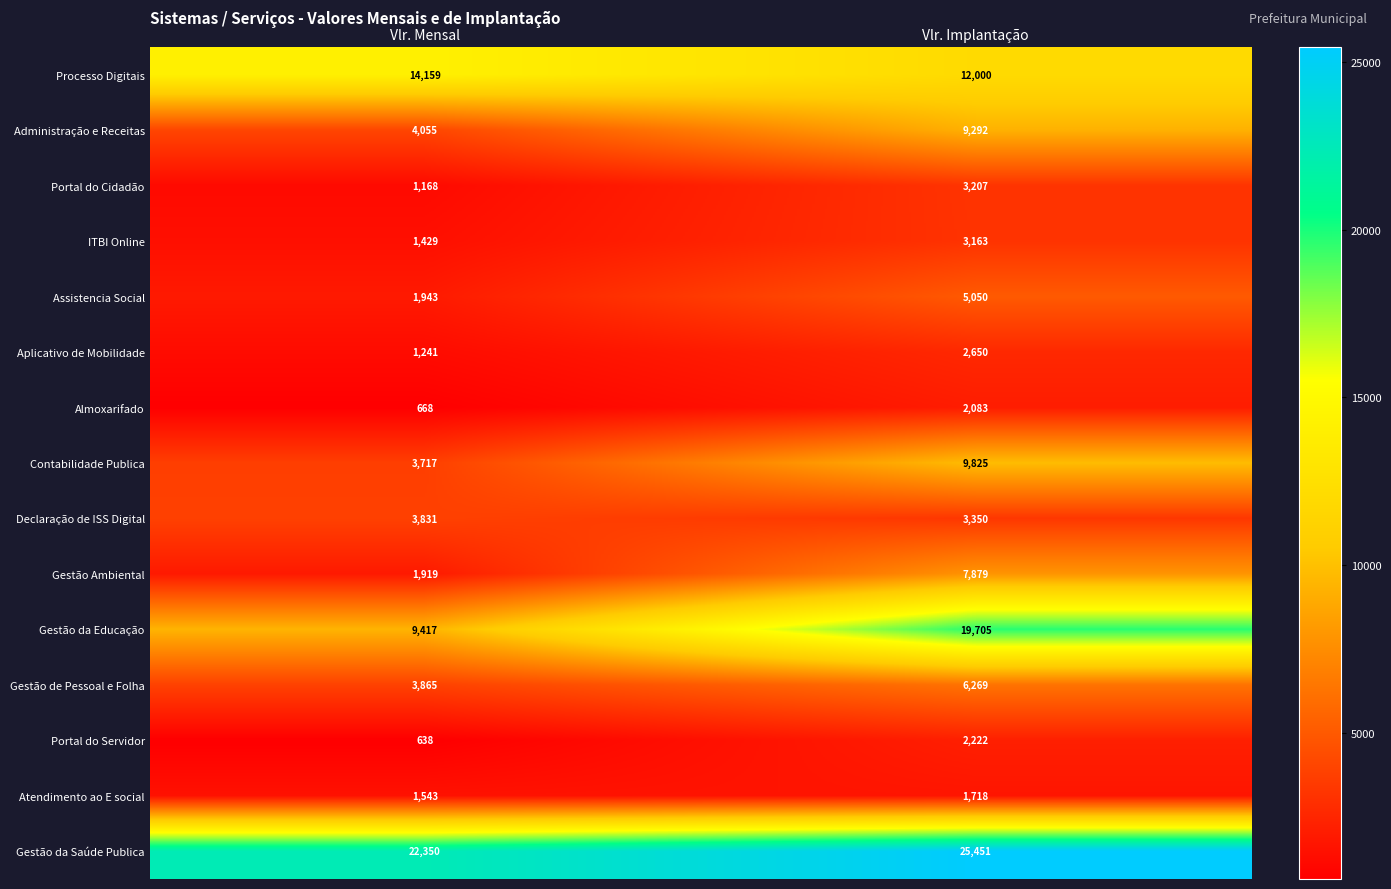

What is the difference between the highest and lowest values at Vlr. Mensal?

21712